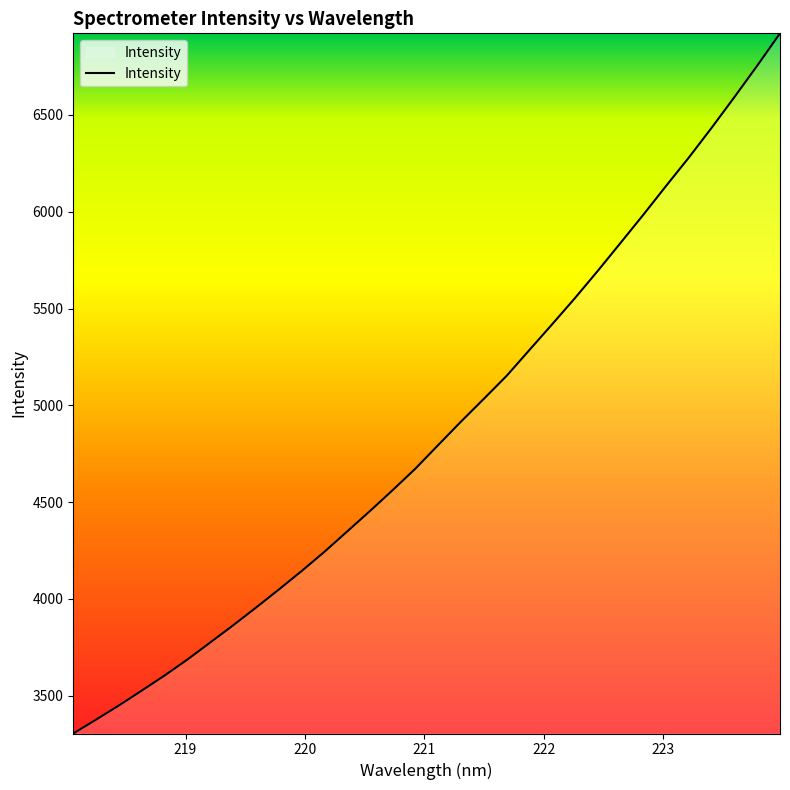

True or false: the data has more than 2 interior local peaks.

False